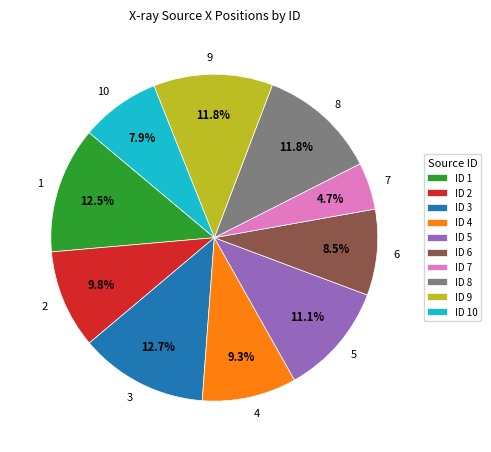

What is the smallest slice in the pie chart?

7